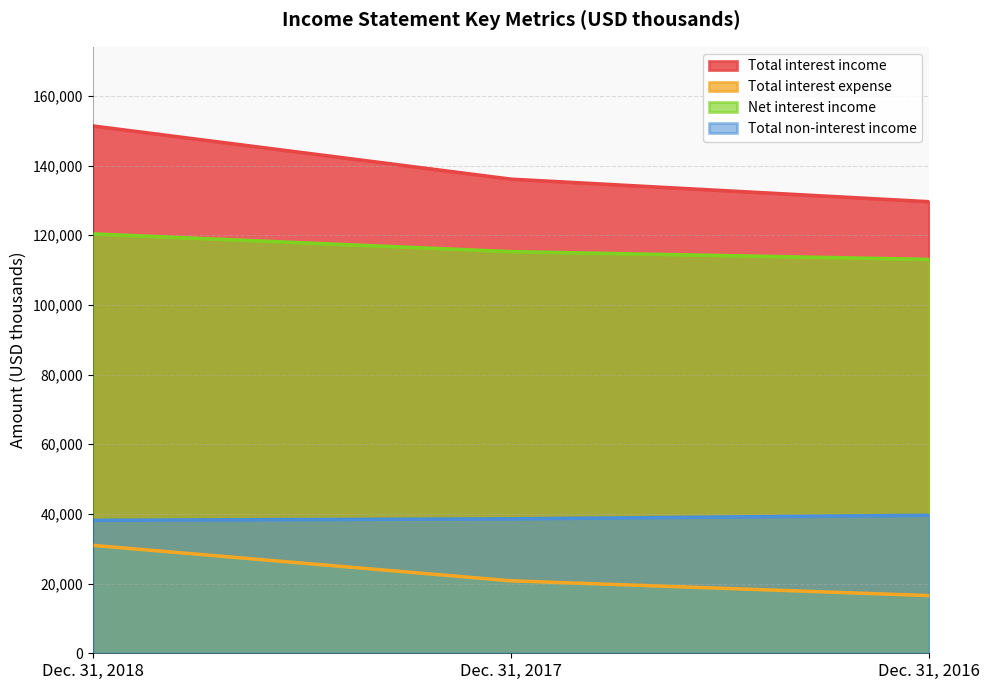

At which label does Total non-interest income first exceed 38599?

Dec. 31, 2016